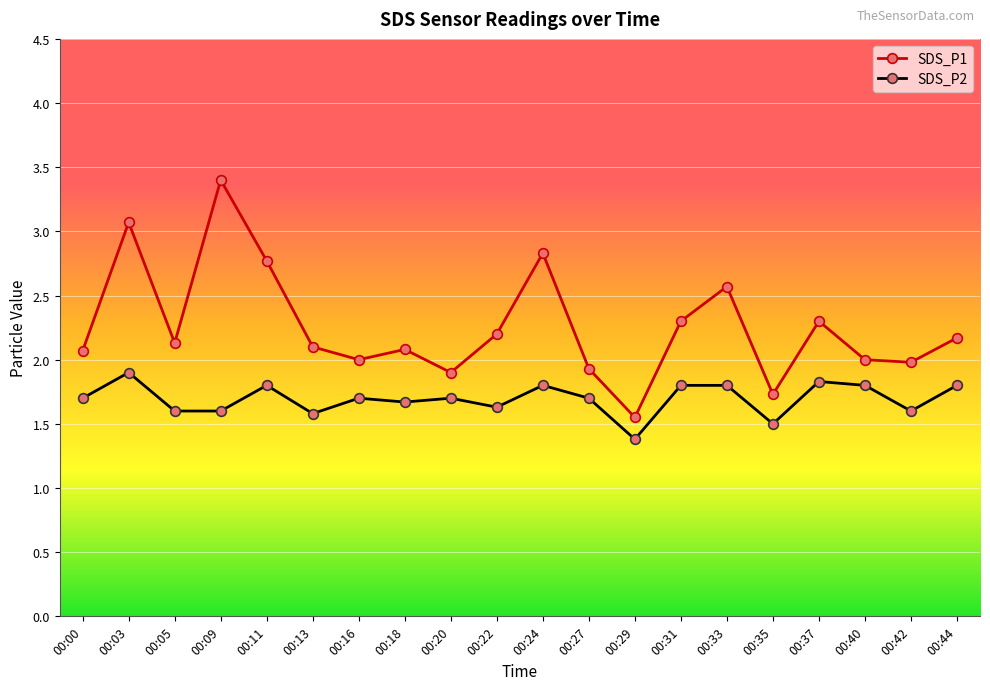

True or false: SDS_P1 has more than 2 interior local peaks.

True